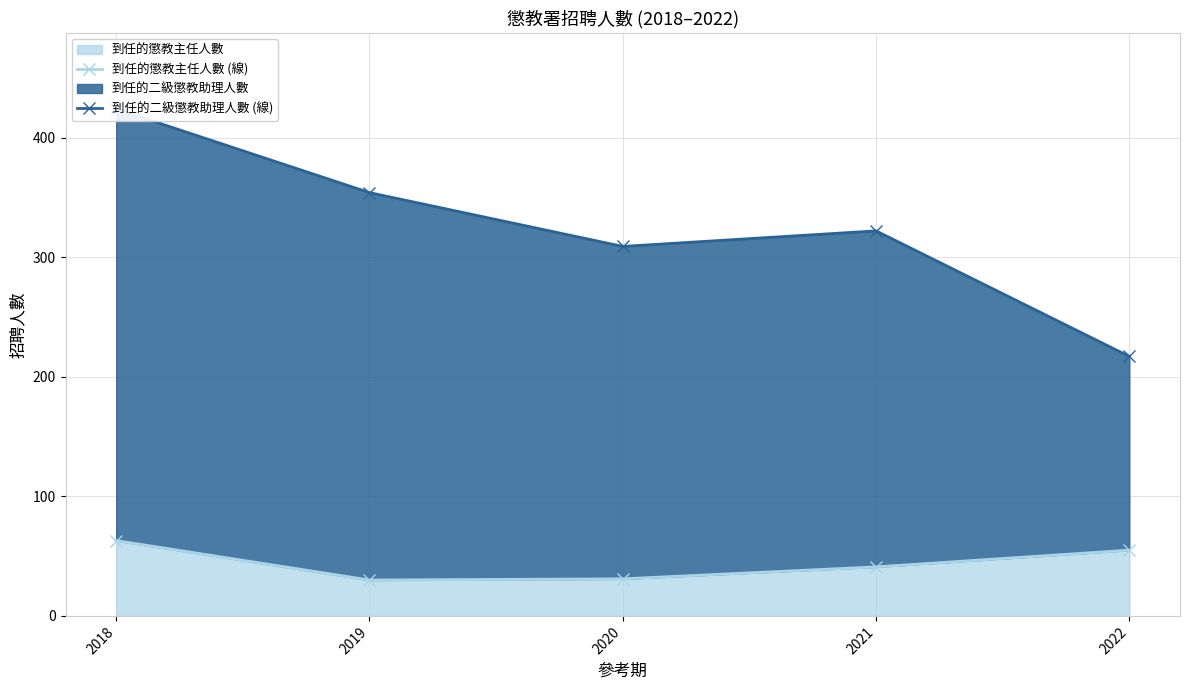

Rank the series at 2022 from lowest to highest value.

到任的懲教主任人數 (線), 到任的二級懲教助理人數 (線)